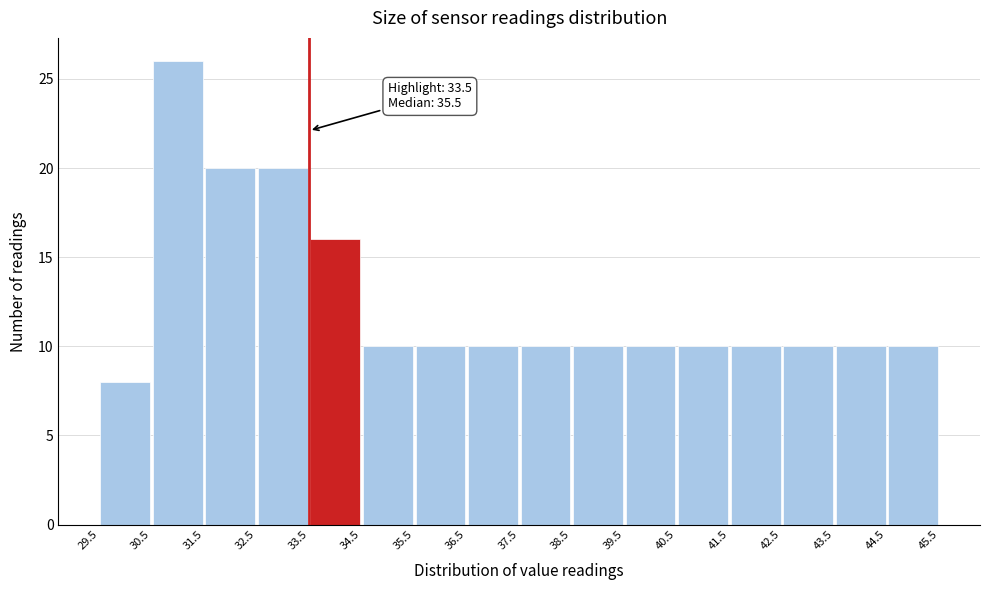

Which range on the x-axis has the tallest bar?

30.5 to 31.5